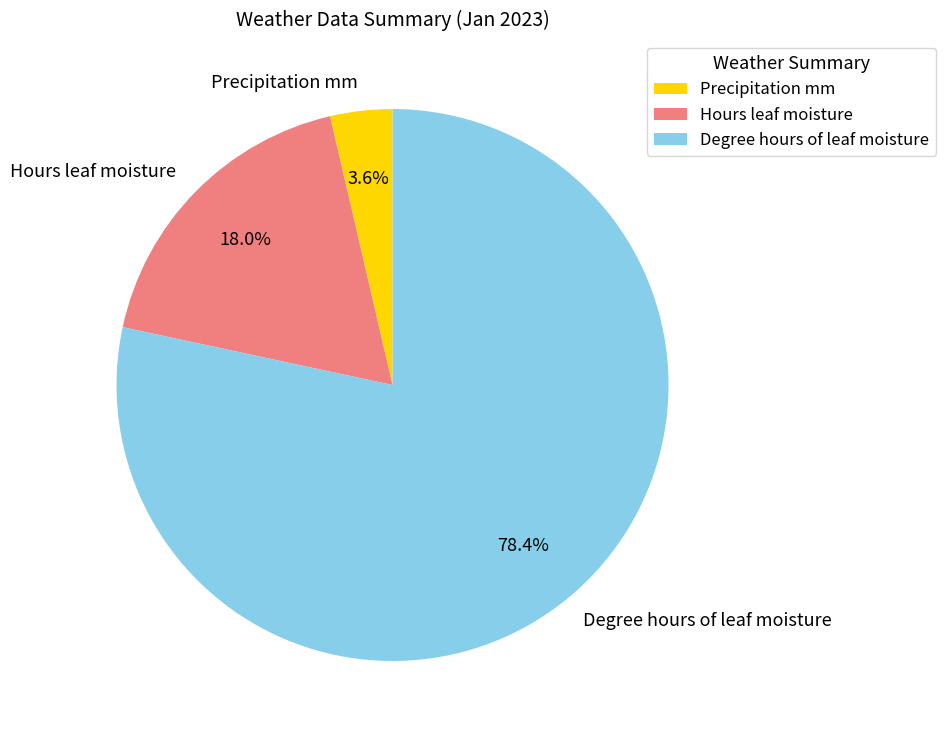

Rank the categories by value from highest to lowest.

Degree hours of leaf moisture, Hours leaf moisture, Precipitation mm